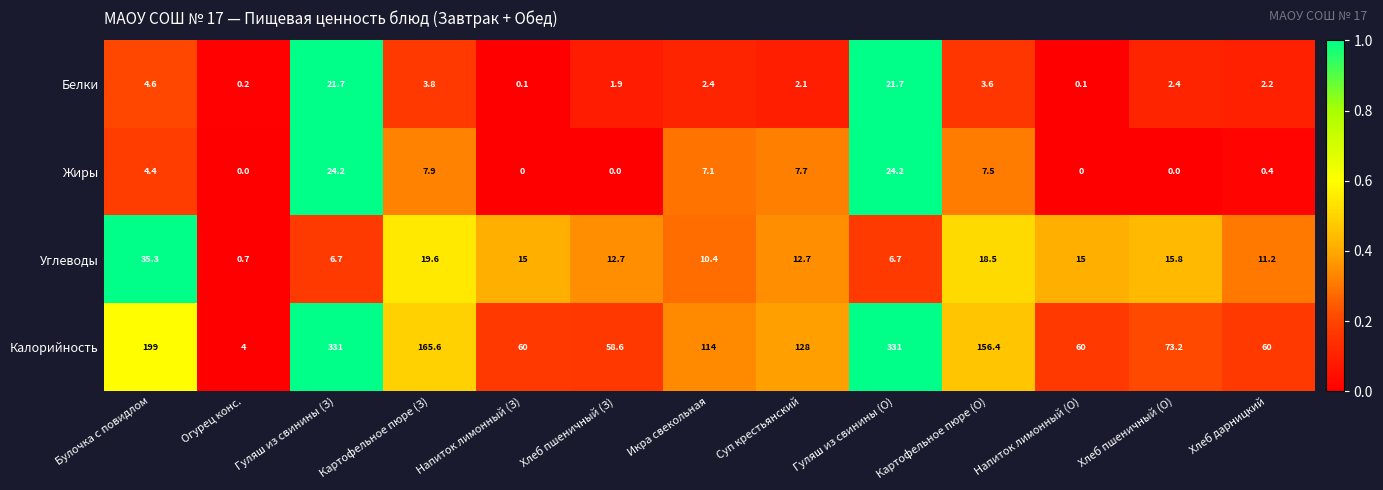

What is the highest value of the Жиры series?

24.2